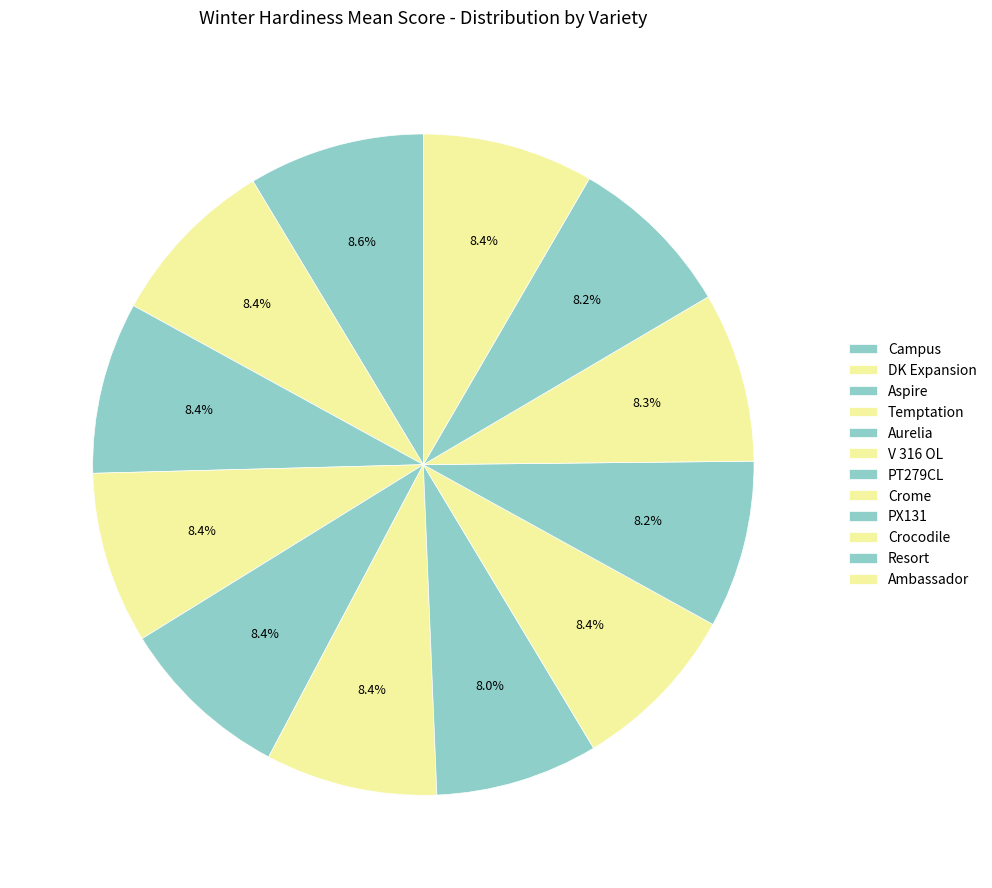

Which slice is the smallest?

PT279CL